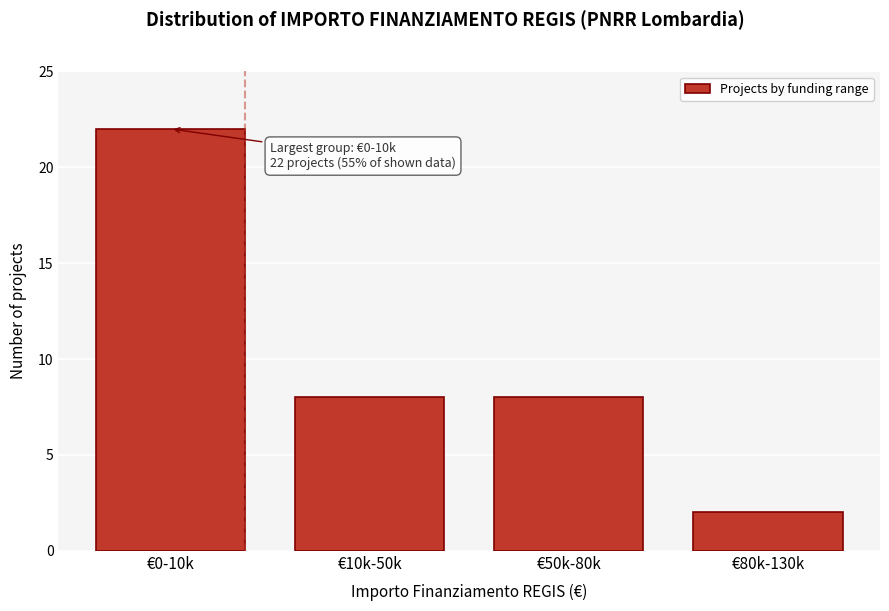

Reading left to right, list all the values displayed in this chart.

22	8	8	2